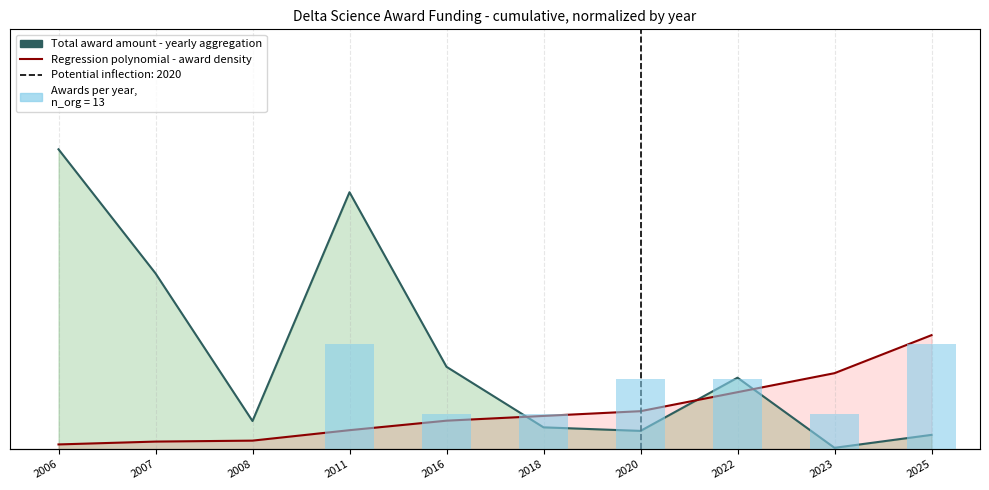

At which label is Total award amount - yearly aggregation closest to 0?

2023